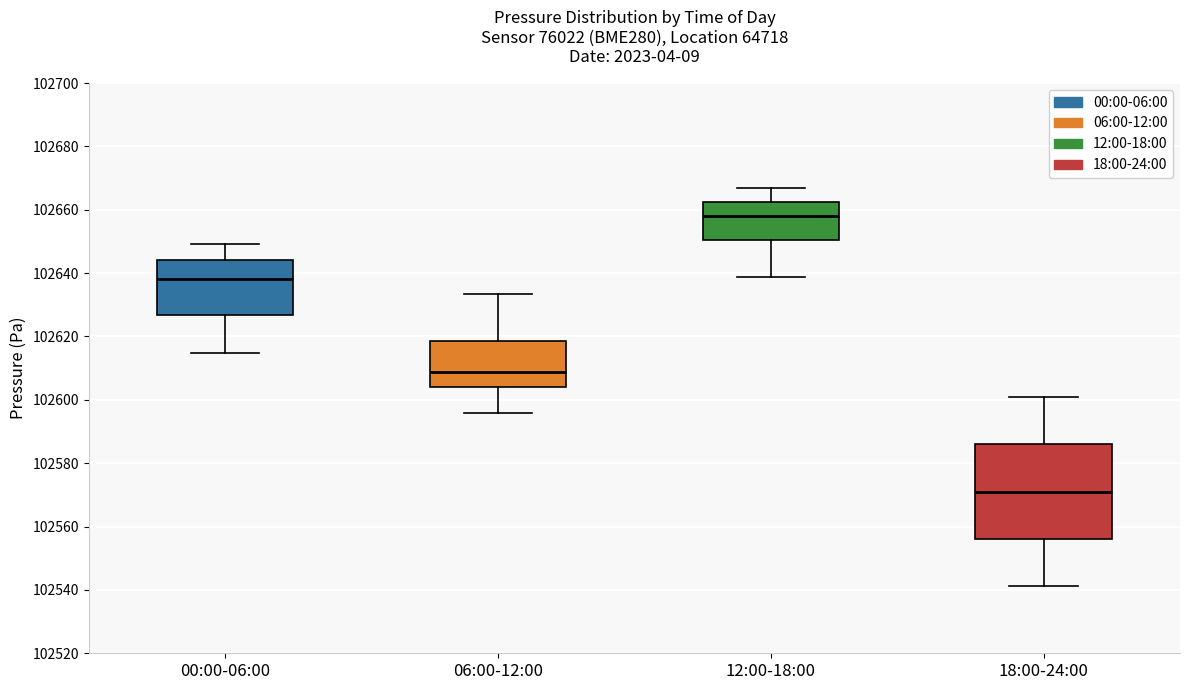

Reading left to right, transcribe this box plot: for each box, give where its median line is, the range the box spans, and where its two whiskers end, as read against the y-axis. The values are not printed on the chart, so give them approximately, as read against the axis.

00:00-06:00: median 102638, box 102626 to 102644, whiskers 102614 to 102650
06:00-12:00: median 102608, box 102604 to 102618, whiskers 102596 to 102634
12:00-18:00: median 102658, box 102650 to 102662, whiskers 102638 to 102666
18:00-24:00: median 102572, box 102556 to 102586, whiskers 102542 to 102600